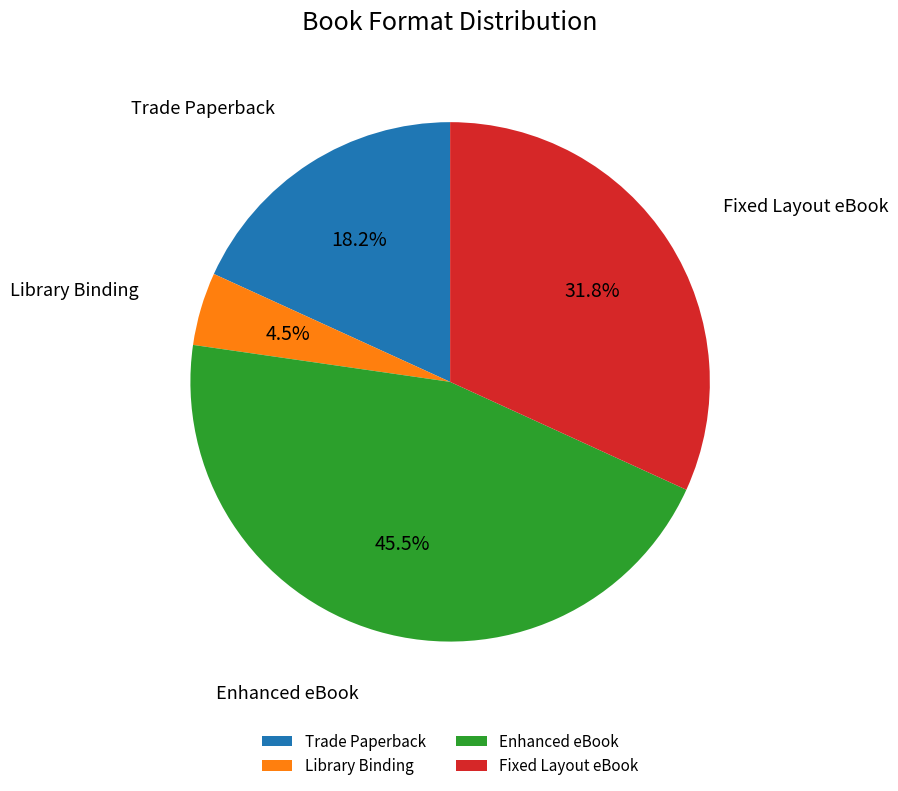

What percentage is the Trade Paperback slice, to the nearest percent?

18%